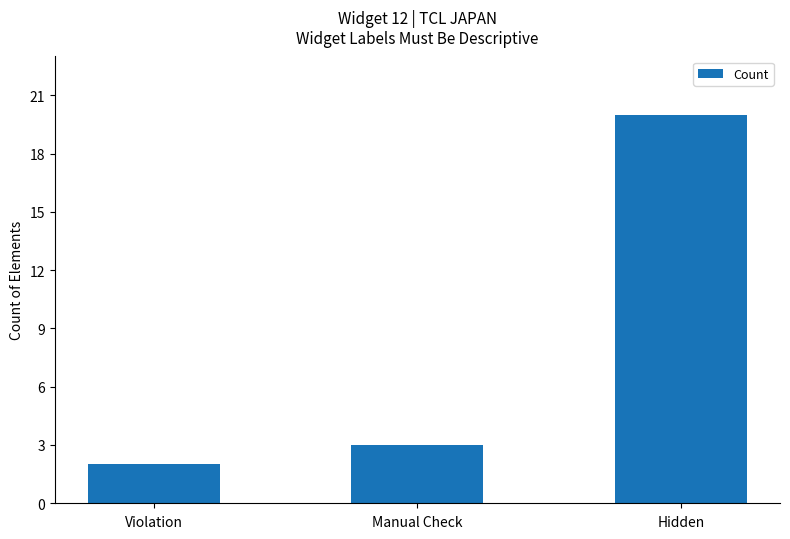

What is the smallest value displayed?

2